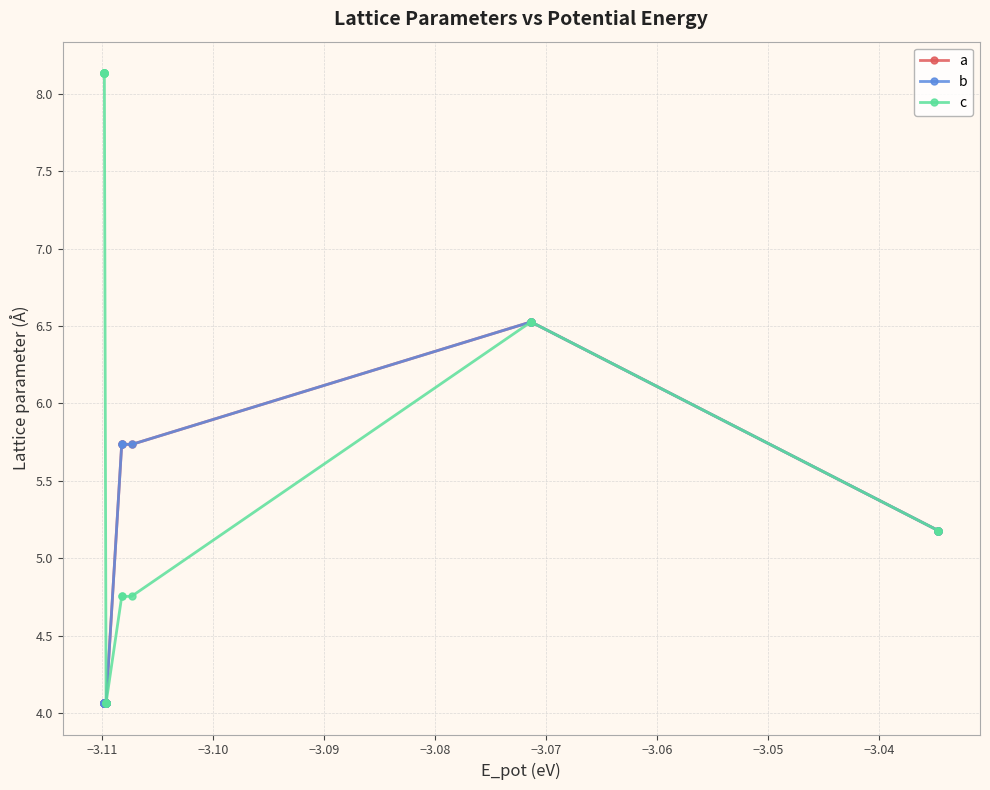

How many lines are shown in the chart?

3